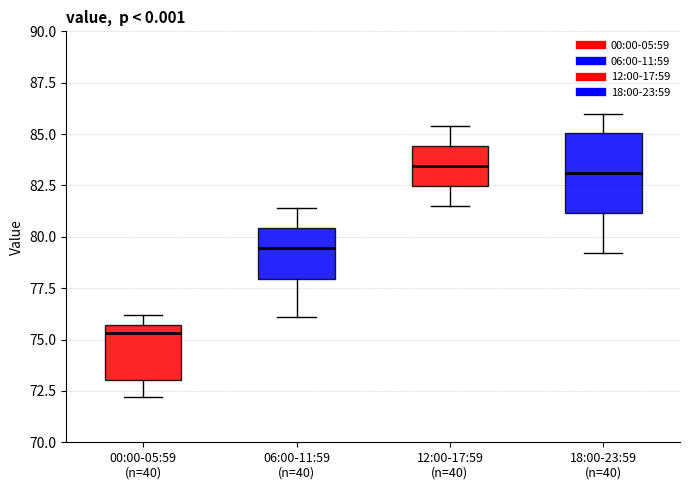

Where is the lower edge of the box for 00:00-05:59 (n=40) on the y-axis? The values are not printed on the chart, so give them approximately, as read against the axis.

73.0